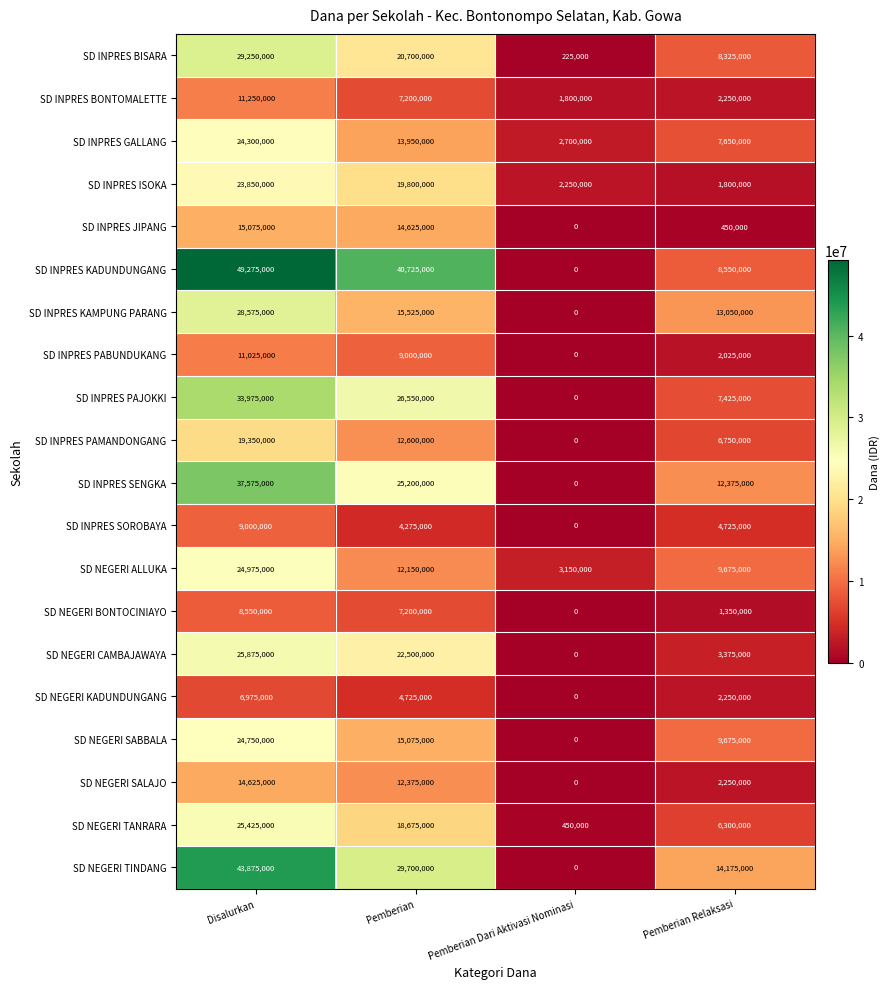

Between Disalurkan and Pemberian Dari Aktivasi Nominasi, which series saw the biggest shift?

SD INPRES KADUNDUNGANG